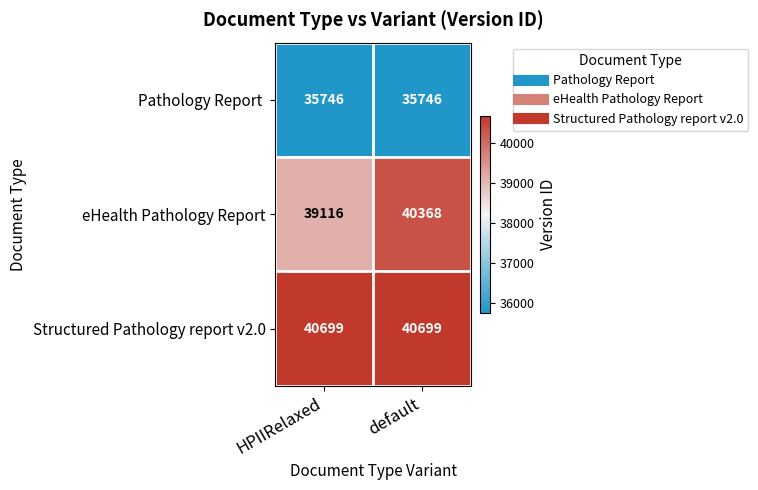

What is the maximum value shown in the chart?

40699